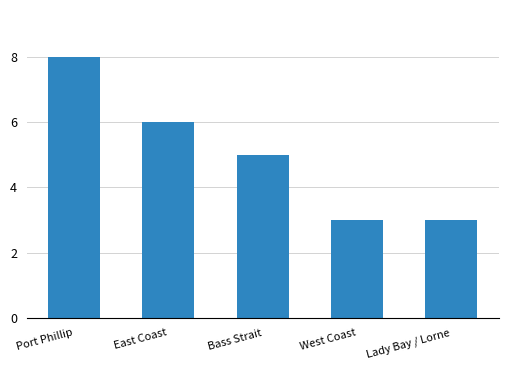

What is the minimum value shown in the chart?

3